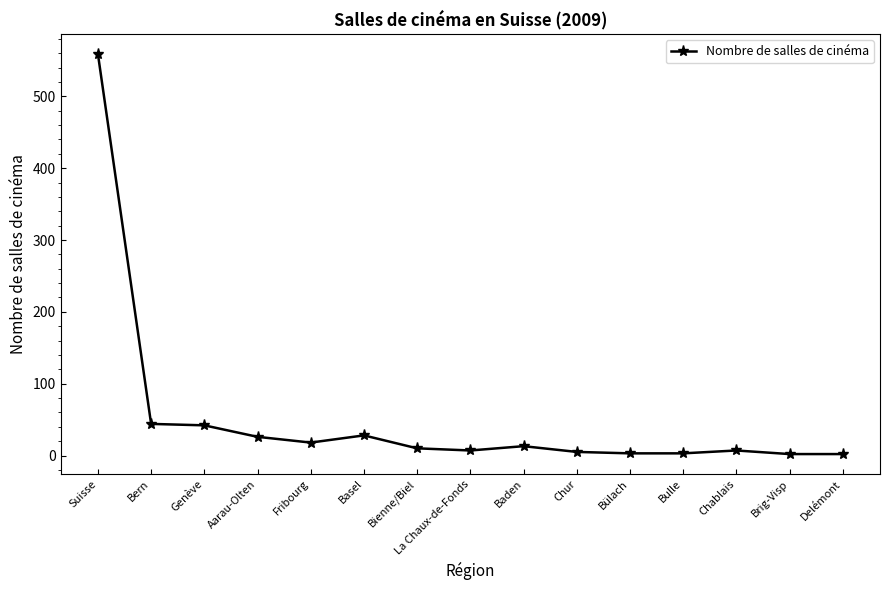

What is the difference between the maximum and minimum values?

557